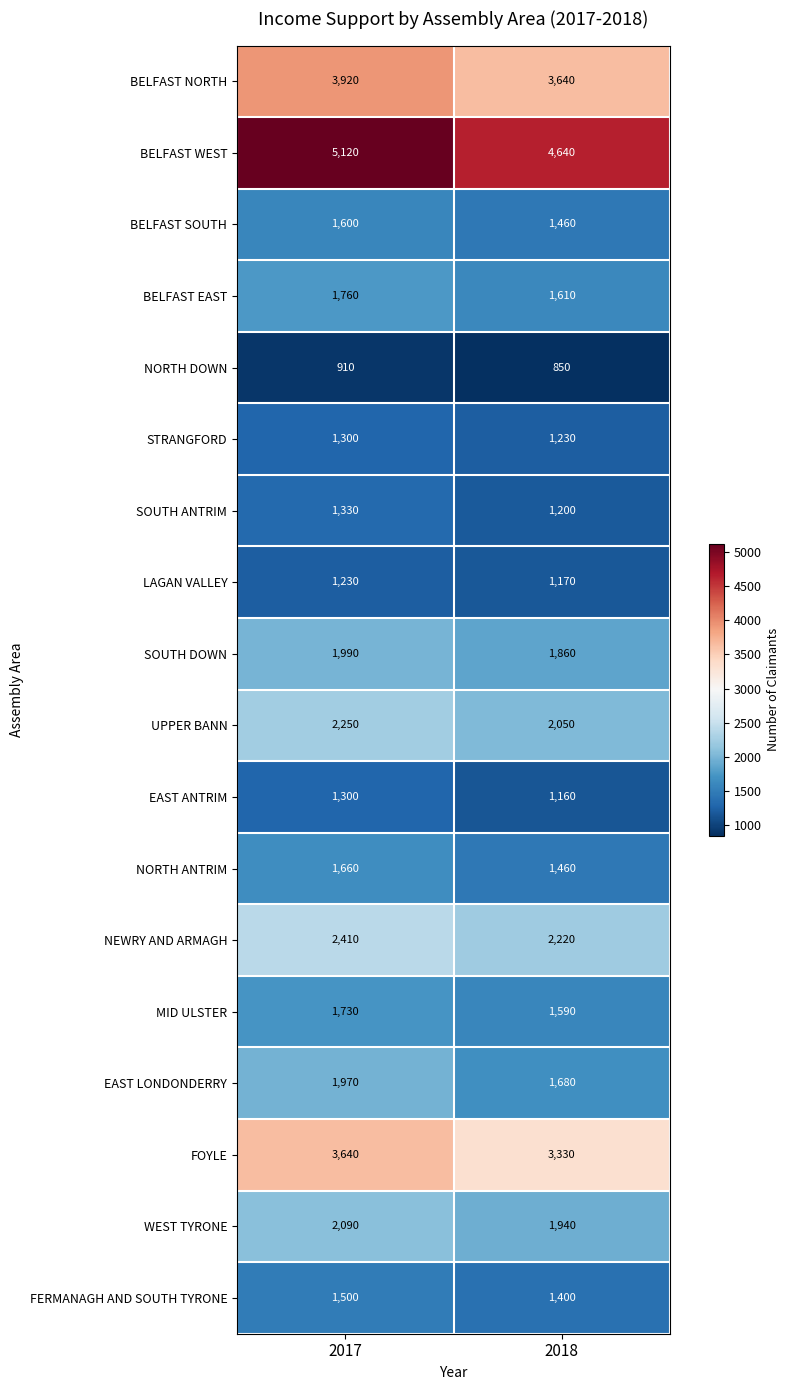

What is the sum of all MID ULSTER values?

3320